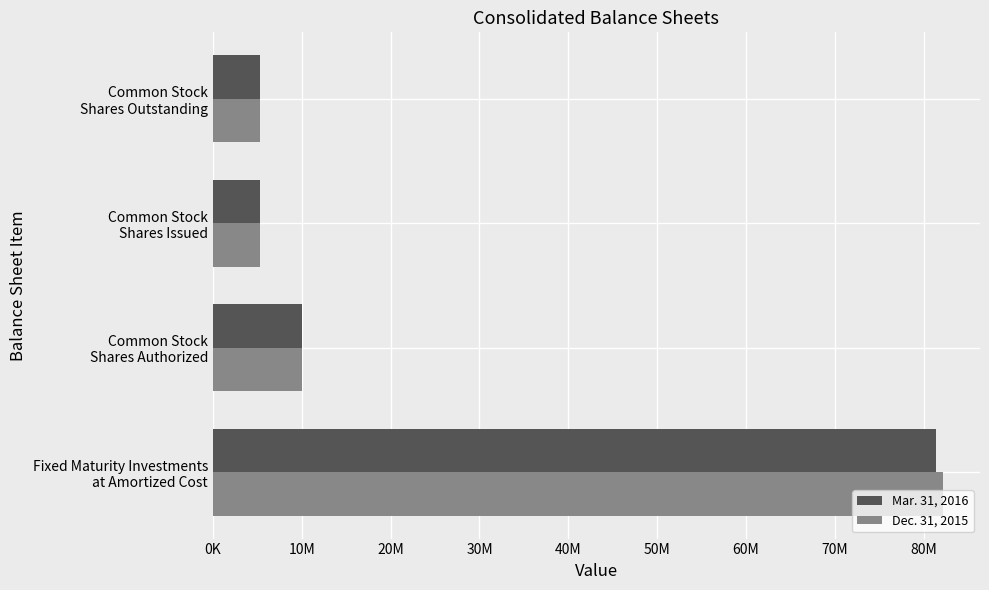

What position from the right is Common Stock Shares Outstanding?

1